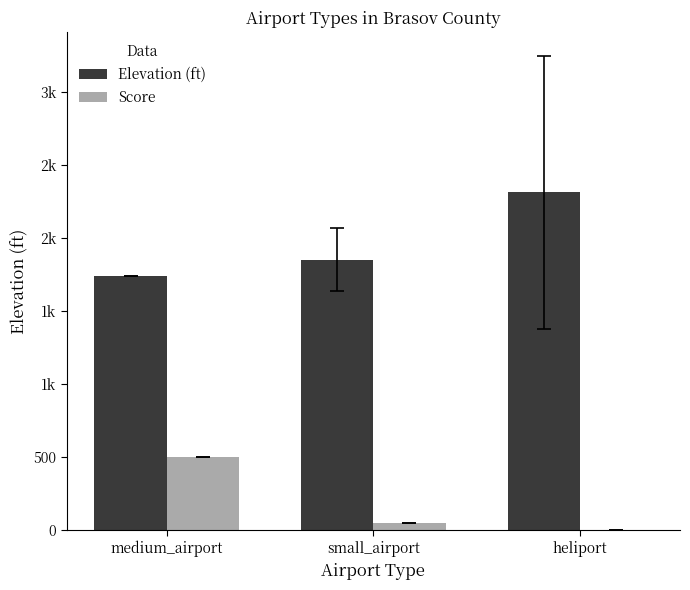

Are the bars horizontal?

No